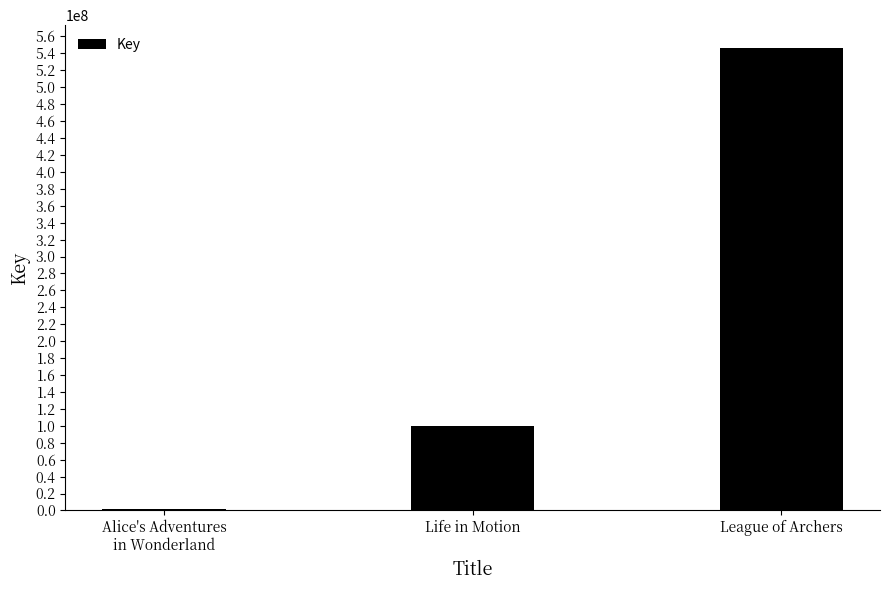

Which category has the highest value across all series?

League of Archers